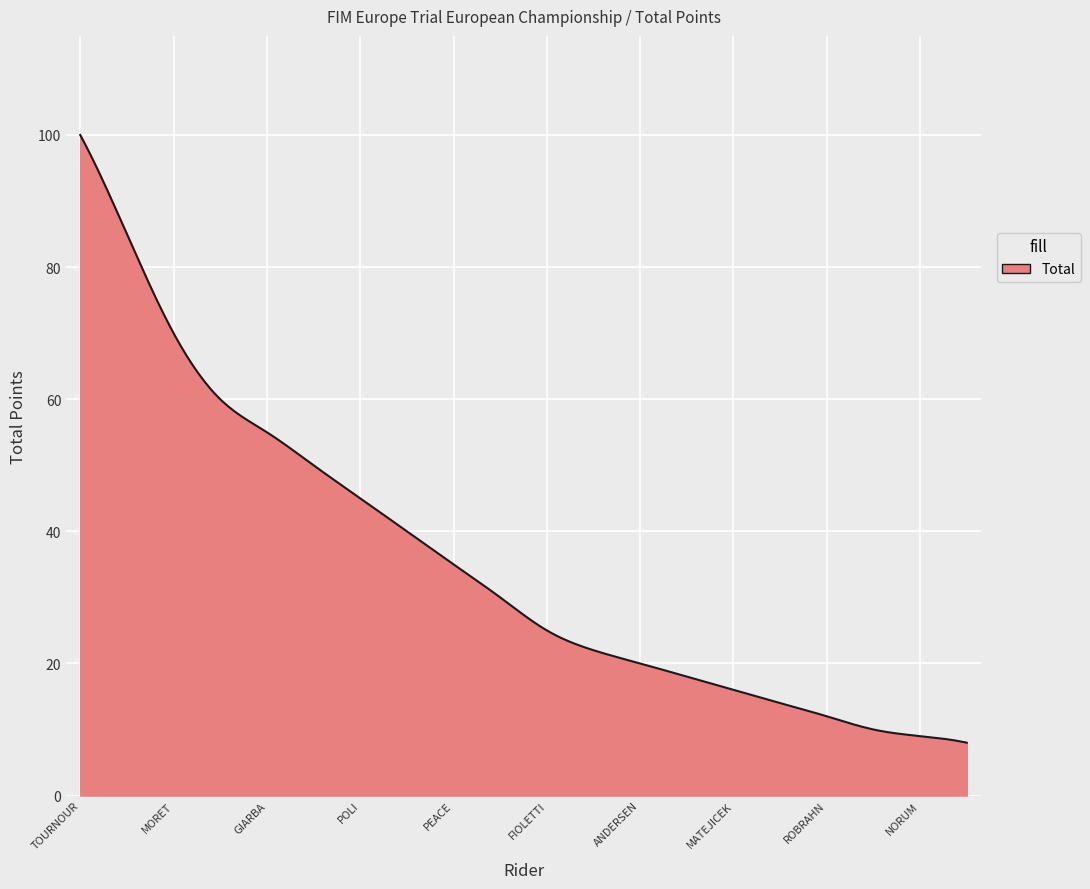

What is the difference between the maximum and minimum values?

92.0